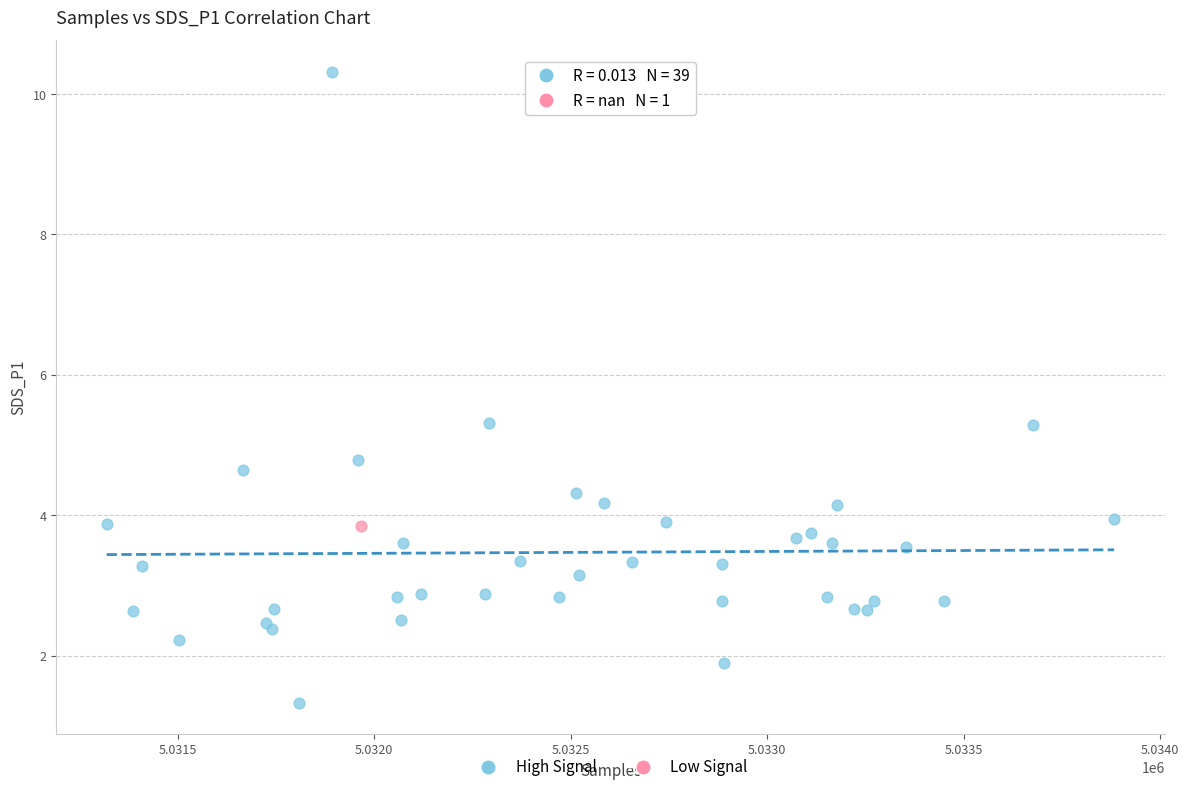

What are all the series names shown in the legend?

High Signal, Low Signal